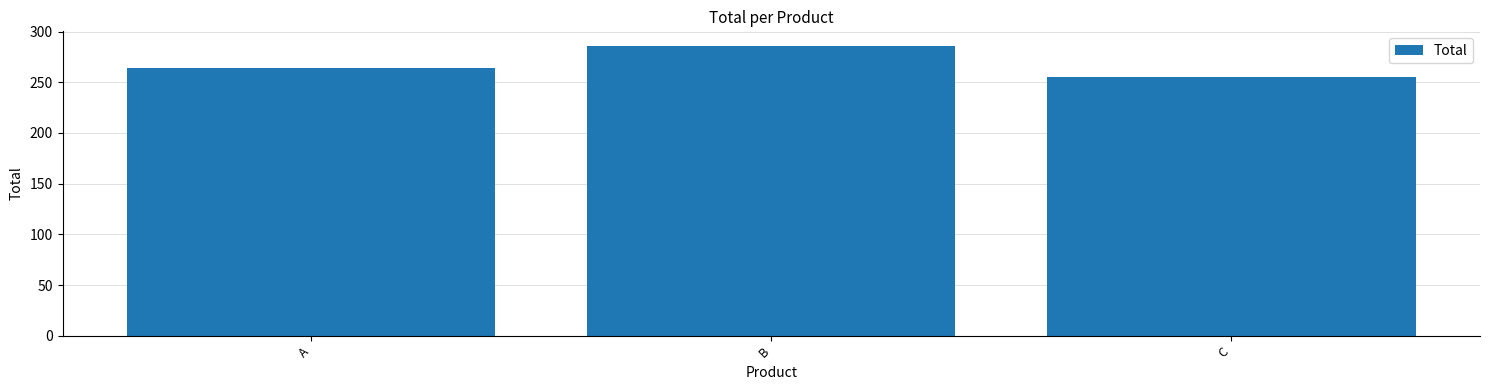

Does the chart contain stacked bars?

No